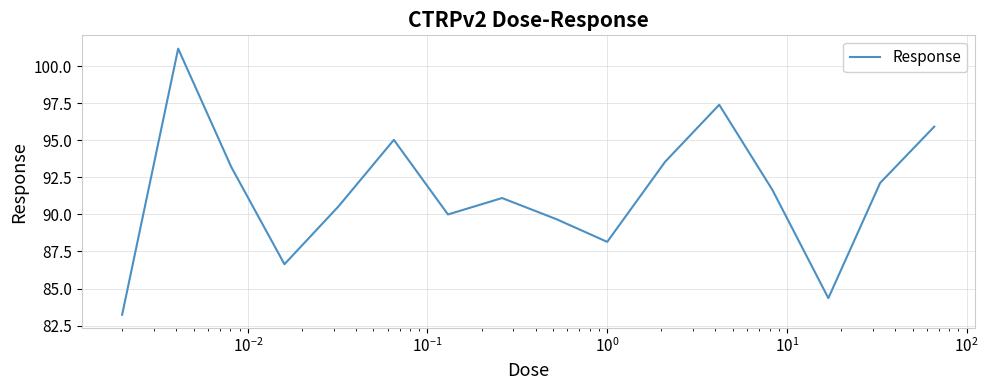

What is the maximum value shown in the chart?

101.2